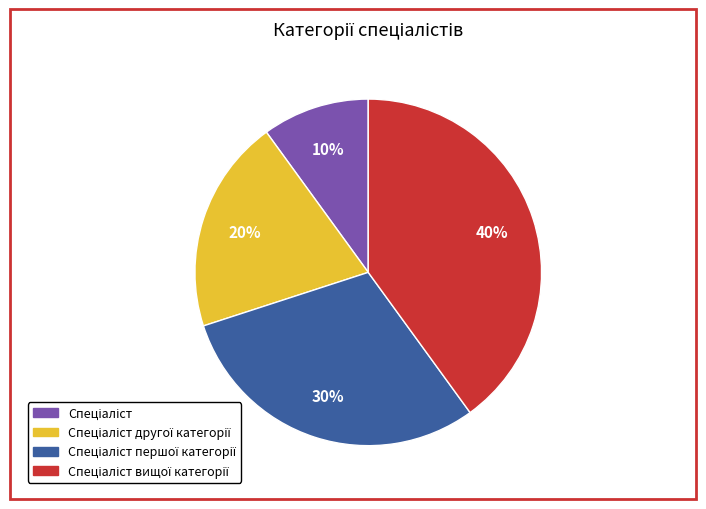

Is there a majority slice in this chart?

No